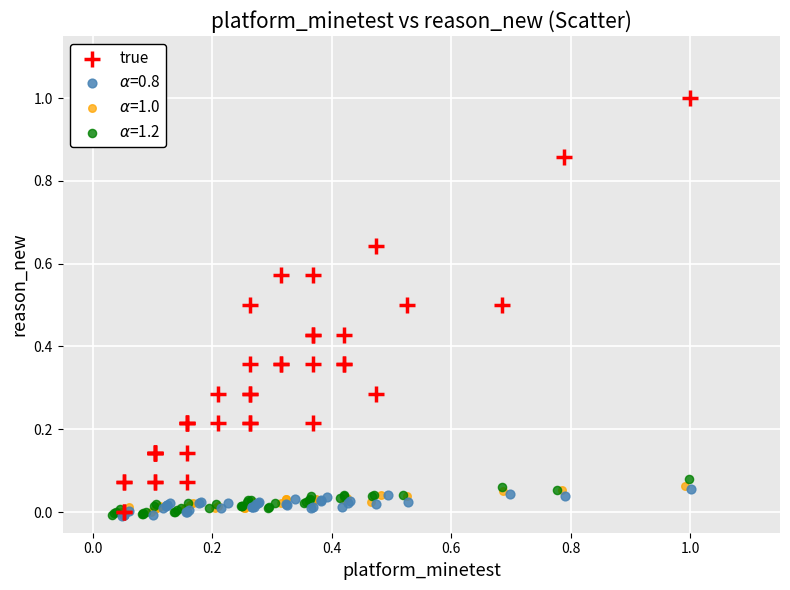

Which series has the largest Y range (max minus min)?

true